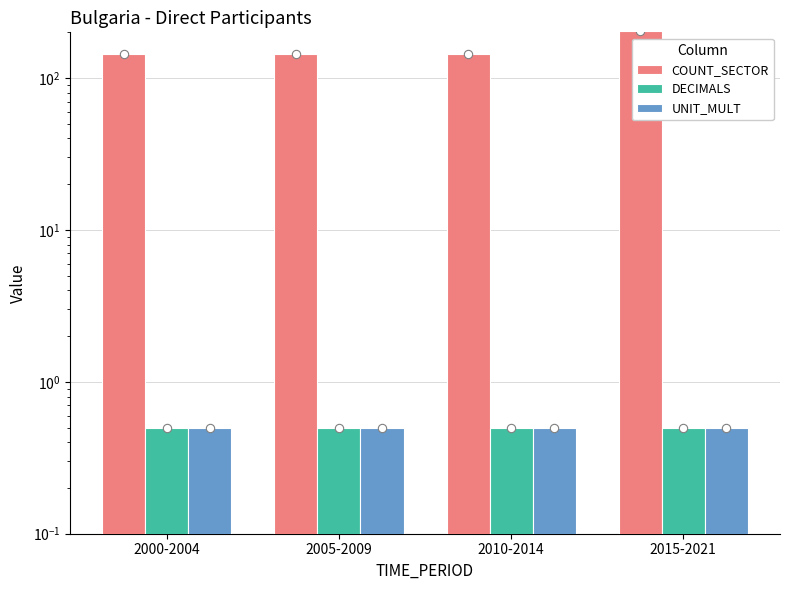

True or false: COUNT_SECTOR has a value of 279.0 at 2015-2021.

False